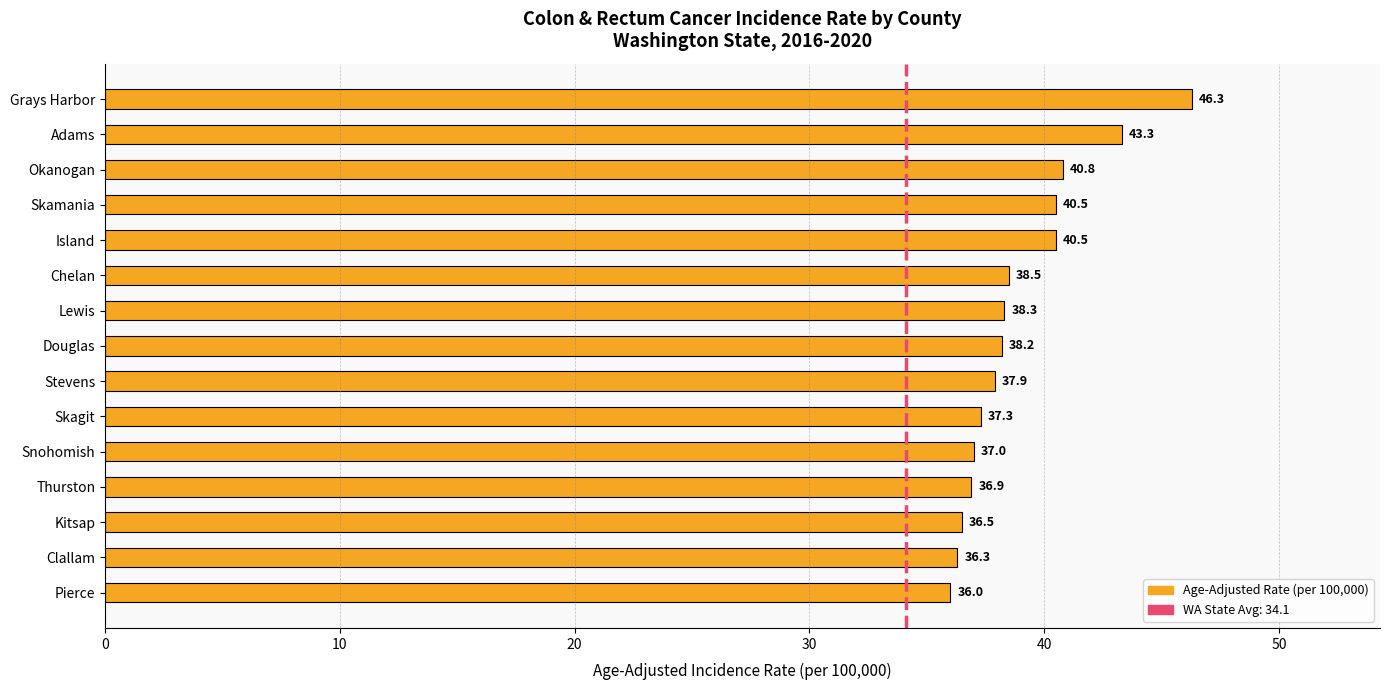

What is the change in value from Adams to Lewis?

-5.0